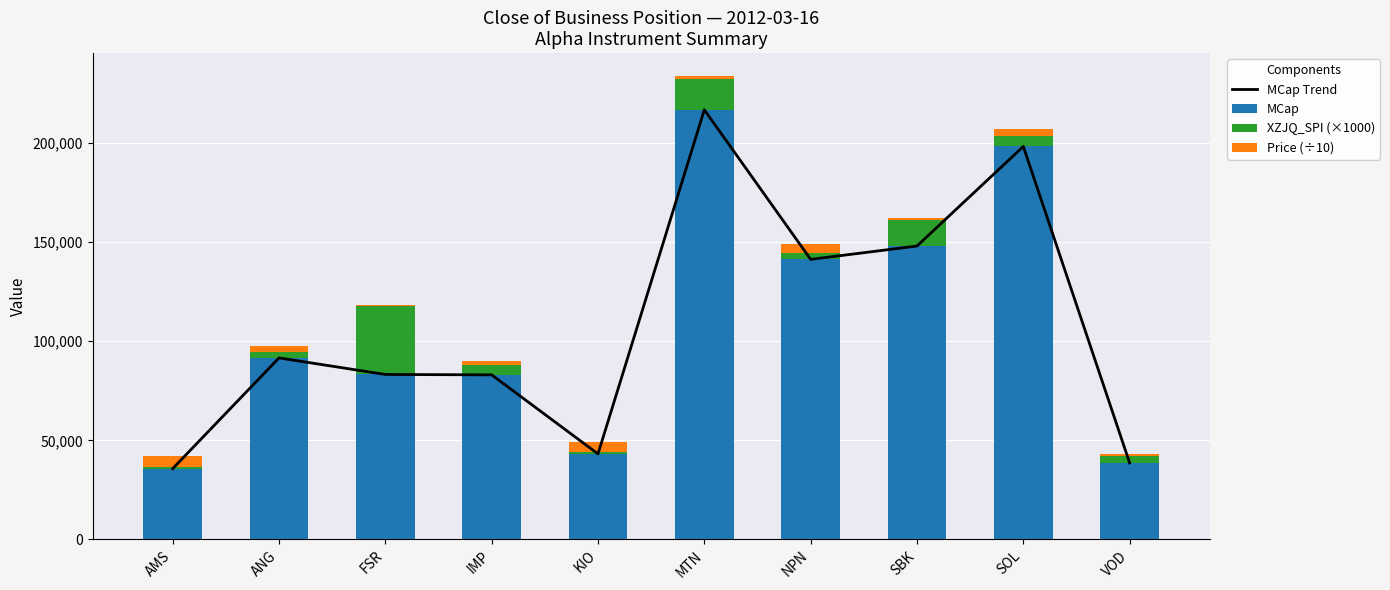

Which label corresponds to the smallest value in the chart?

FSR